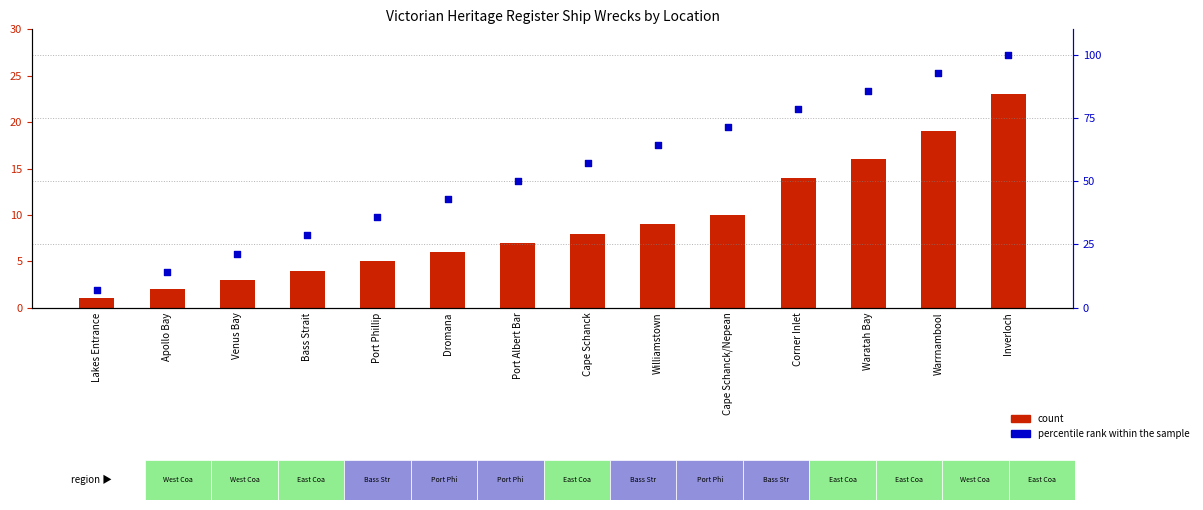

Which series contains the highest Y value?

percentile rank within the sample